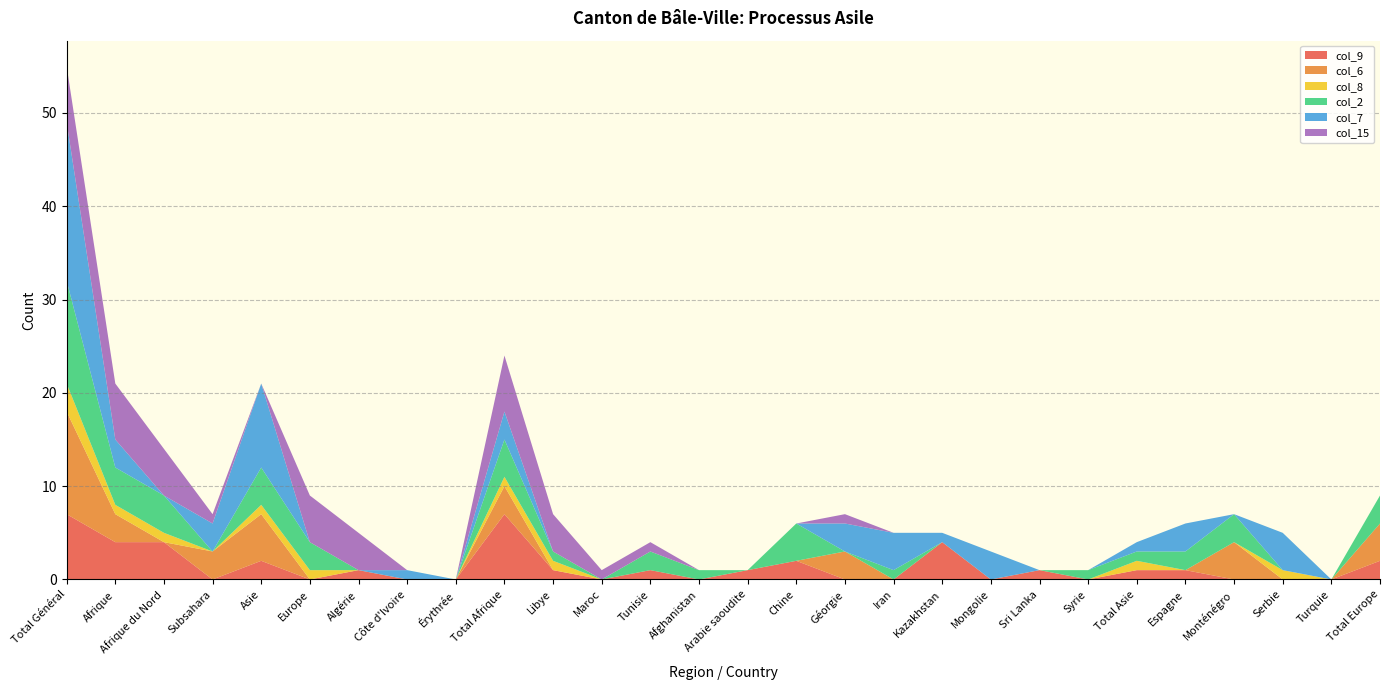

Reading left to right, extract all data points from this chart.

col_9: Total Général=7	Afrique=4	Afrique du Nord=4	Subsahara=0	Asie=2	Europe=0	Algérie=1	Côte d'Ivoire=0	Érythrée=0	Total Afrique=7	Libye=1	Maroc=0	Tunisie=1	Afghanistan=0	Arabie saoudite=1	Chine=2	Géorgie=0	Iran=0	Kazakhstan=4	Mongolie=0	Sri Lanka=1	Syrie=0	Total Asie=1	Espagne=1	Monténégro=0	Serbie=0	Turquie=0	Total Europe=2
col_6: Total Général=11	Afrique=3	Afrique du Nord=0	Subsahara=3	Asie=5	Europe=0	Algérie=0	Côte d'Ivoire=0	Érythrée=0	Total Afrique=3	Libye=0	Maroc=0	Tunisie=0	Afghanistan=0	Arabie saoudite=0	Chine=0	Géorgie=3	Iran=0	Kazakhstan=0	Mongolie=0	Sri Lanka=0	Syrie=0	Total Asie=0	Espagne=0	Monténégro=4	Serbie=0	Turquie=0	Total Europe=4
col_8: Total Général=3	Afrique=1	Afrique du Nord=1	Subsahara=0	Asie=1	Europe=1	Algérie=0	Côte d'Ivoire=0	Érythrée=0	Total Afrique=1	Libye=1	Maroc=0	Tunisie=0	Afghanistan=0	Arabie saoudite=0	Chine=0	Géorgie=0	Iran=0	Kazakhstan=0	Mongolie=0	Sri Lanka=0	Syrie=0	Total Asie=1	Espagne=0	Monténégro=0	Serbie=1	Turquie=0	Total Europe=0
col_2: Total Général=11	Afrique=4	Afrique du Nord=4	Subsahara=0	Asie=4	Europe=3	Algérie=0	Côte d'Ivoire=0	Érythrée=0	Total Afrique=4	Libye=1	Maroc=0	Tunisie=2	Afghanistan=1	Arabie saoudite=0	Chine=4	Géorgie=0	Iran=1	Kazakhstan=0	Mongolie=0	Sri Lanka=0	Syrie=1	Total Asie=1	Espagne=2	Monténégro=3	Serbie=0	Turquie=0	Total Europe=3
col_7: Total Général=17	Afrique=3	Afrique du Nord=0	Subsahara=3	Asie=9	Europe=0	Algérie=0	Côte d'Ivoire=1	Érythrée=0	Total Afrique=3	Libye=0	Maroc=0	Tunisie=0	Afghanistan=0	Arabie saoudite=0	Chine=0	Géorgie=3	Iran=4	Kazakhstan=1	Mongolie=3	Sri Lanka=0	Syrie=0	Total Asie=1	Espagne=3	Monténégro=0	Serbie=4	Turquie=0	Total Europe=0
col_15: Total Général=6	Afrique=6	Afrique du Nord=5	Subsahara=1	Asie=0	Europe=5	Algérie=4	Côte d'Ivoire=0	Érythrée=0	Total Afrique=6	Libye=4	Maroc=1	Tunisie=1	Afghanistan=0	Arabie saoudite=0	Chine=0	Géorgie=1	Iran=0	Kazakhstan=0	Mongolie=0	Sri Lanka=0	Syrie=0	Total Asie=0	Espagne=0	Monténégro=0	Serbie=0	Turquie=0	Total Europe=0